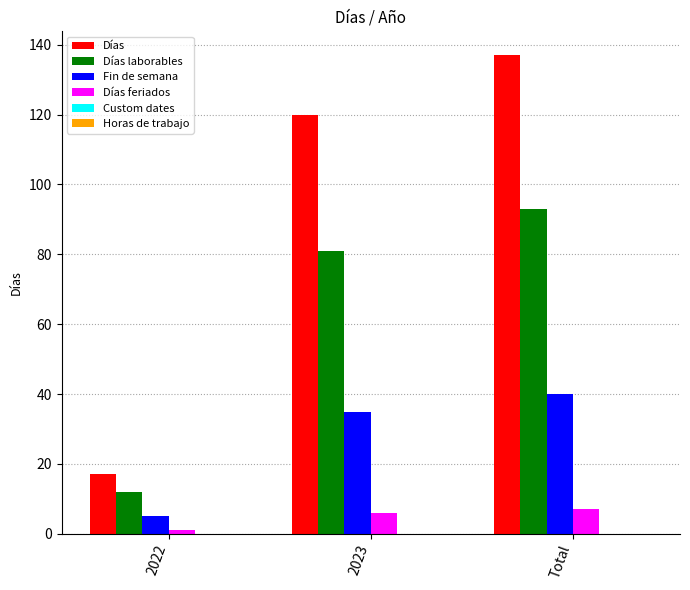

Between 2023 and Total, which series saw the biggest shift?

Días